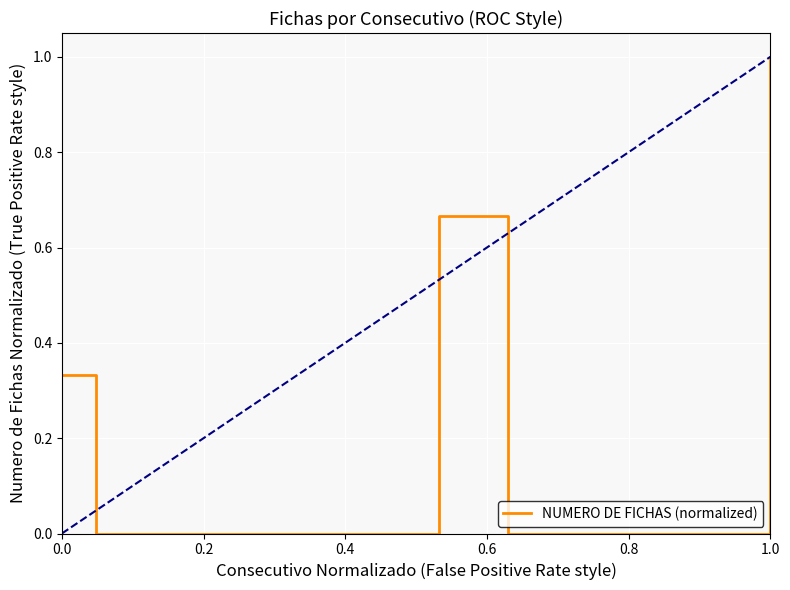

True or false: the data has more than 2 interior local peaks.

False